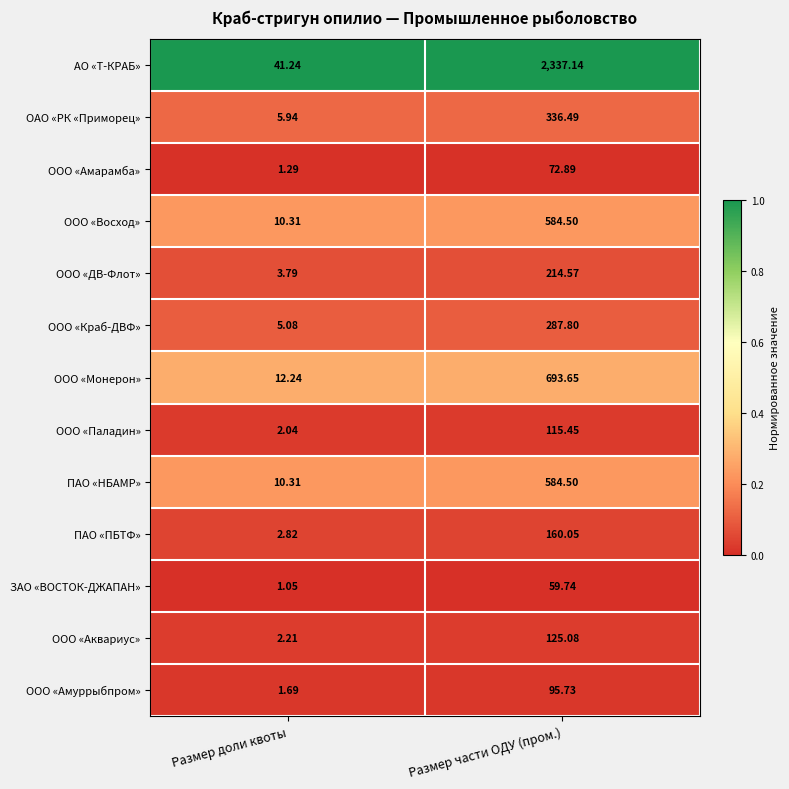

At which category is the sum across all series the highest?

Размер части ОДУ (пром.)